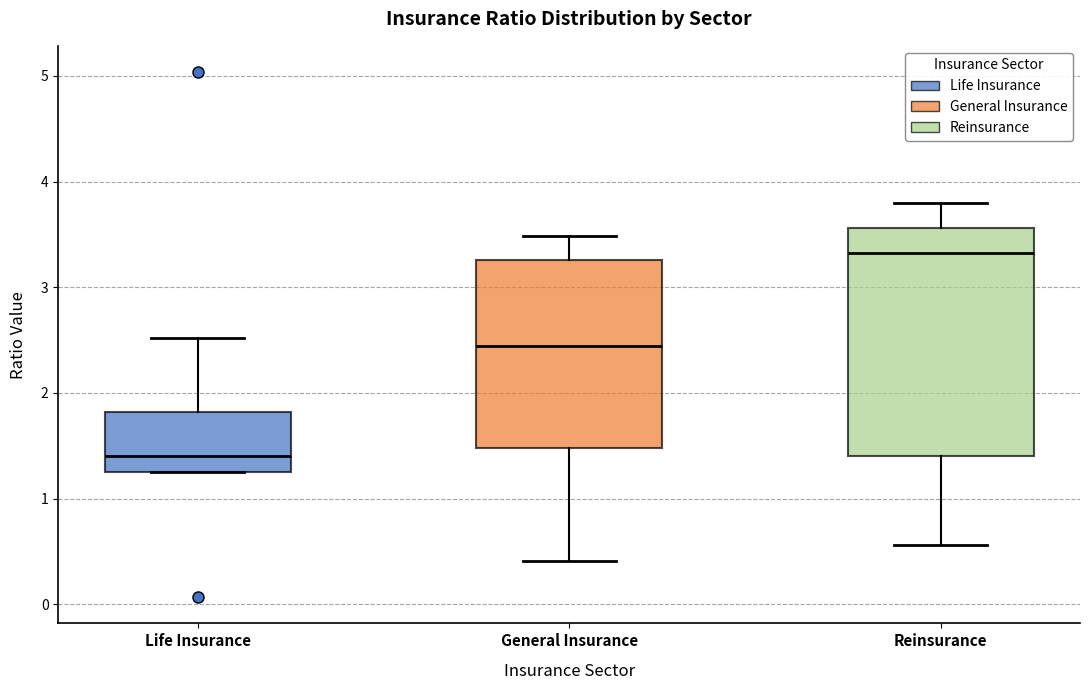

Where does the upper whisker of the box for Life Insurance end on the y-axis? The values are not printed on the chart, so give them approximately, as read against the axis.

2.5